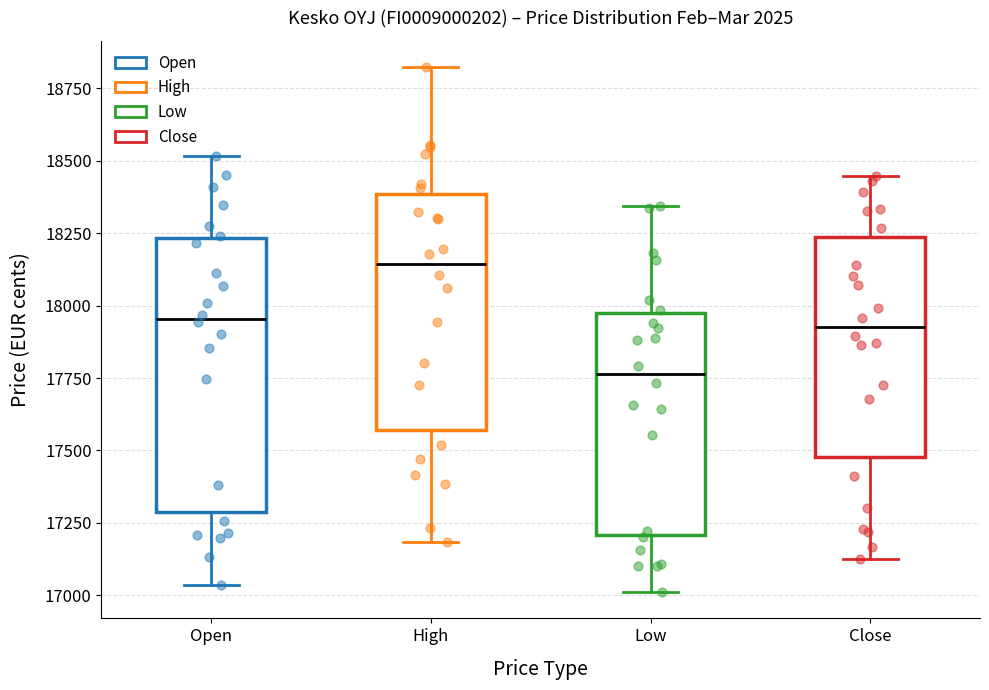

Reading left to right, read every box against the y-axis: the position of its median line, the range the box covers, and the ends of its whiskers. The values are not printed on the chart, so give them approximately, as read against the axis.

Open: median 17950, box 17300 to 18250, whiskers 17050 to 18500
High: median 18150, box 17550 to 18400, whiskers 17200 to 18800
Low: median 17750, box 17200 to 17950, whiskers 17000 to 18350
Close: median 17950, box 17500 to 18250, whiskers 17150 to 18450